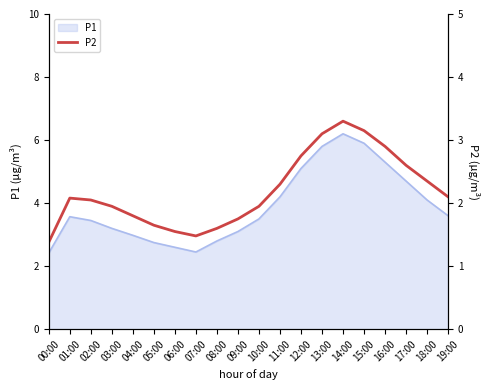

Which category has the highest value across all series?

14:00